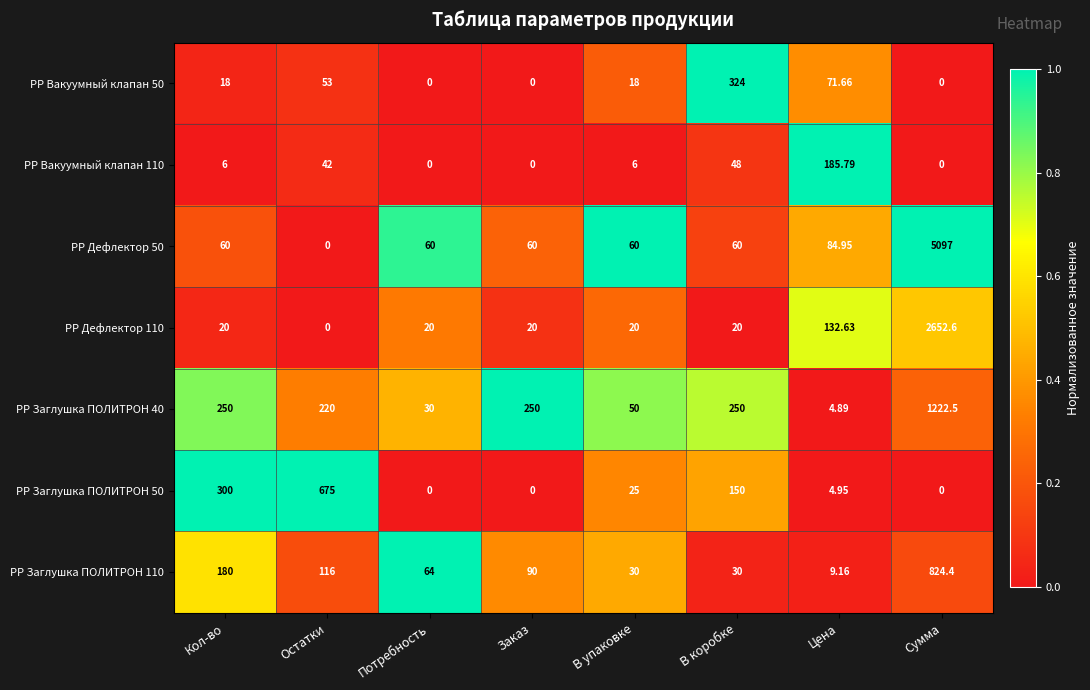

Rank the series by their maximum value, from highest to lowest.

PP Дефлектор 50, РР Дефлектор 110, РР Заглушка ПОЛИТРОН 40, РР Заглушка ПОЛИТРОН 110, РР Заглушка ПОЛИТРОН 50, PP Вакуумный клапан 50, PP Вакуумный клапан 110